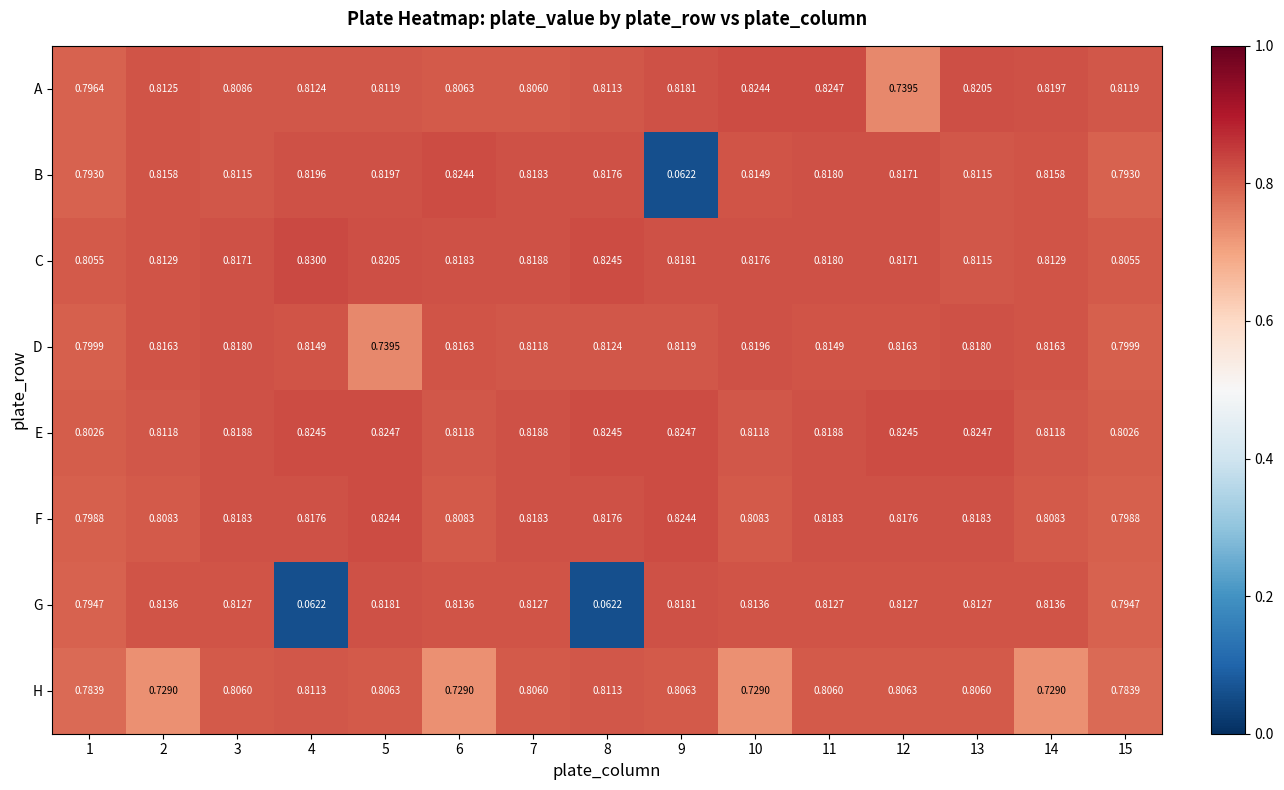

Count the number of categories in the chart.

15